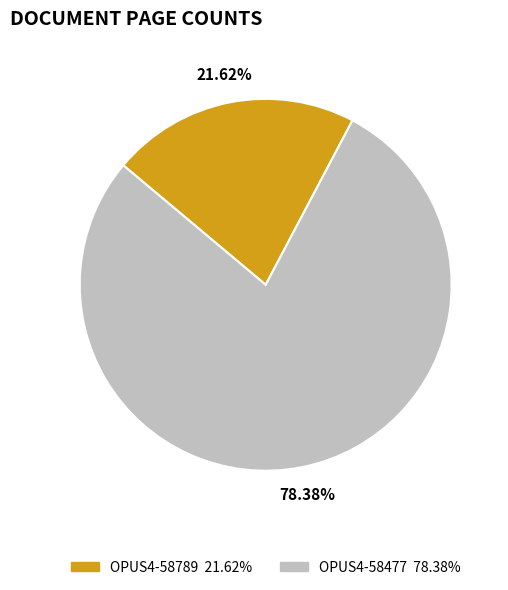

How many segments does this pie chart have?

2